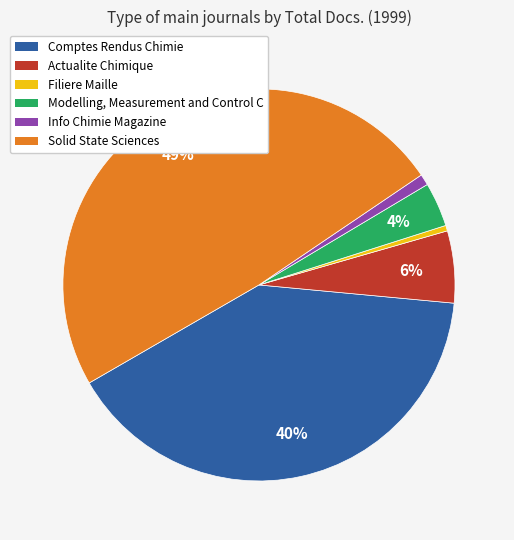

What is the ratio of the value at Actualite Chimique to the value at Filiere Maille?

13.0